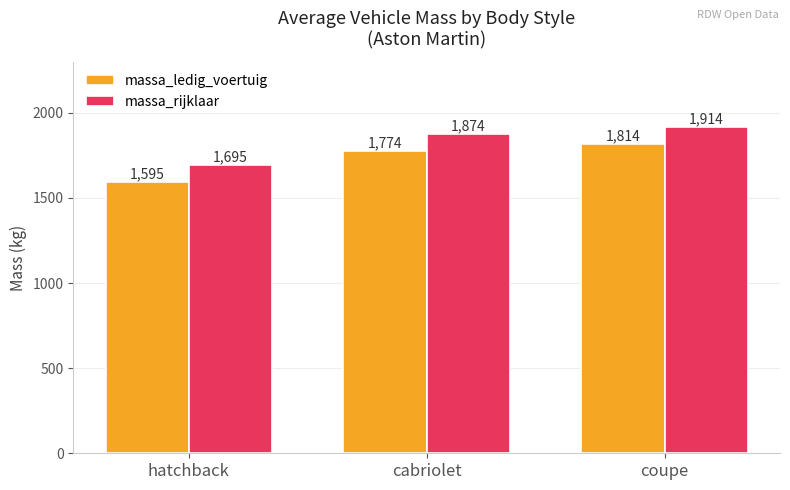

Which category has the highest value across all series?

coupe